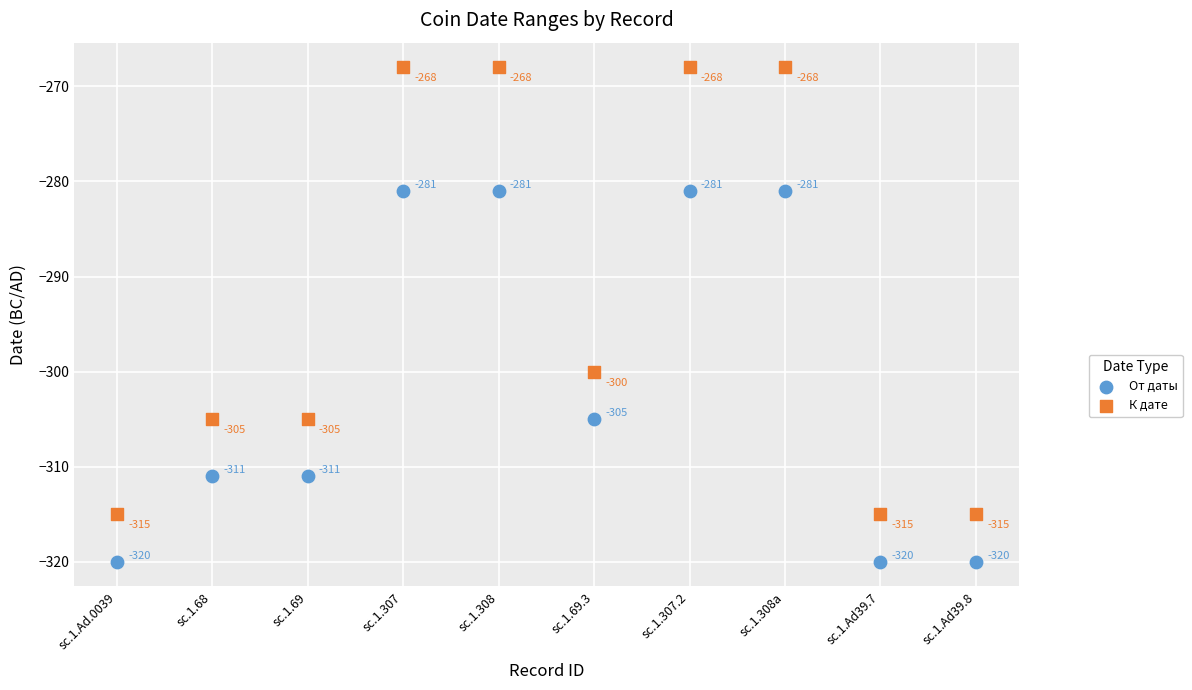

Which series has the largest Y range (max minus min)?

К дате